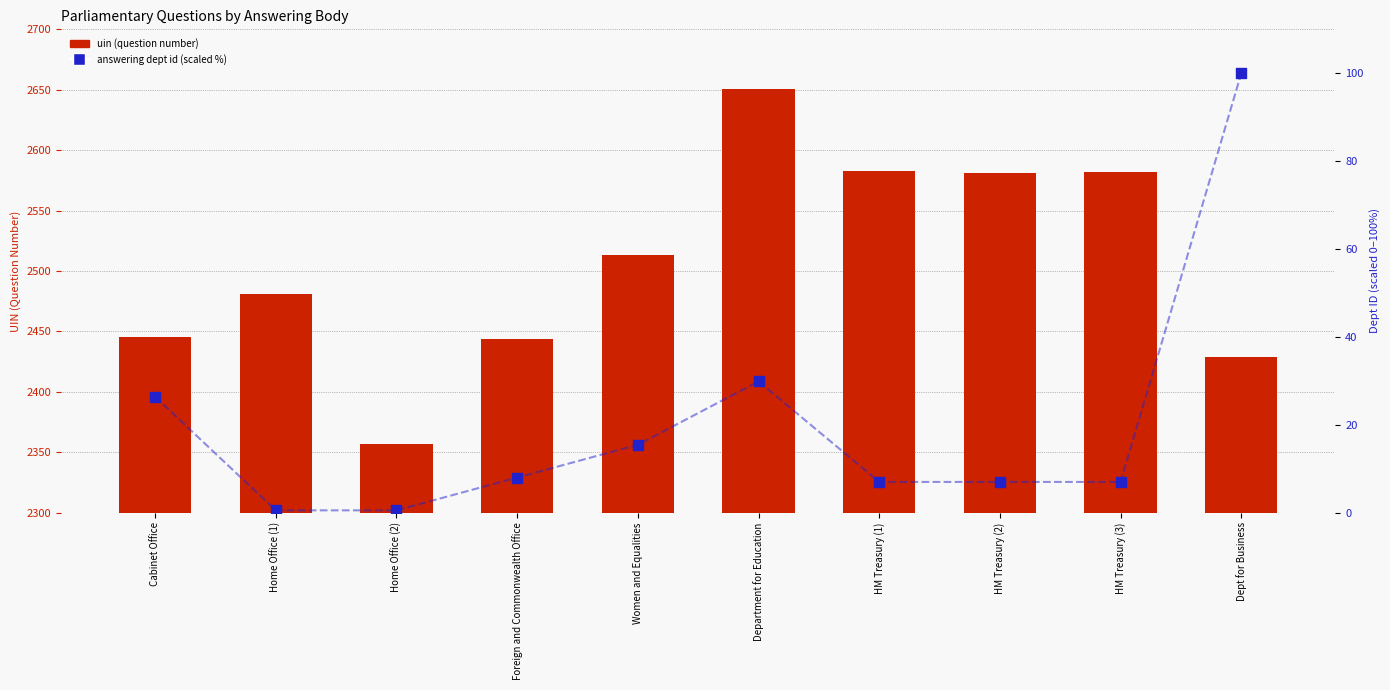

Which series has the largest Y range (max minus min)?

uin (question number)